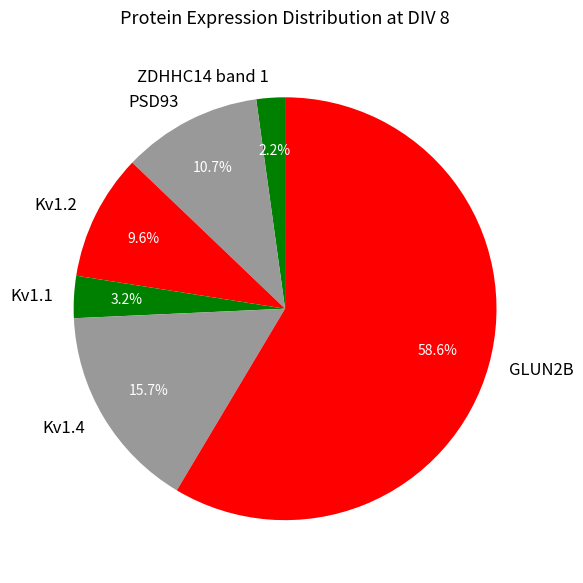

Is it true that PSD93 is 22% of the pie?

False